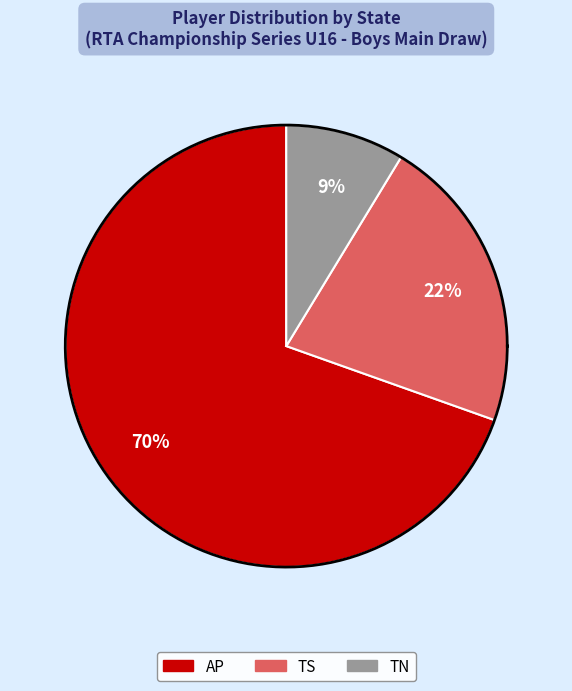

What is the ratio of the value at TS to the value at AP?

0.3